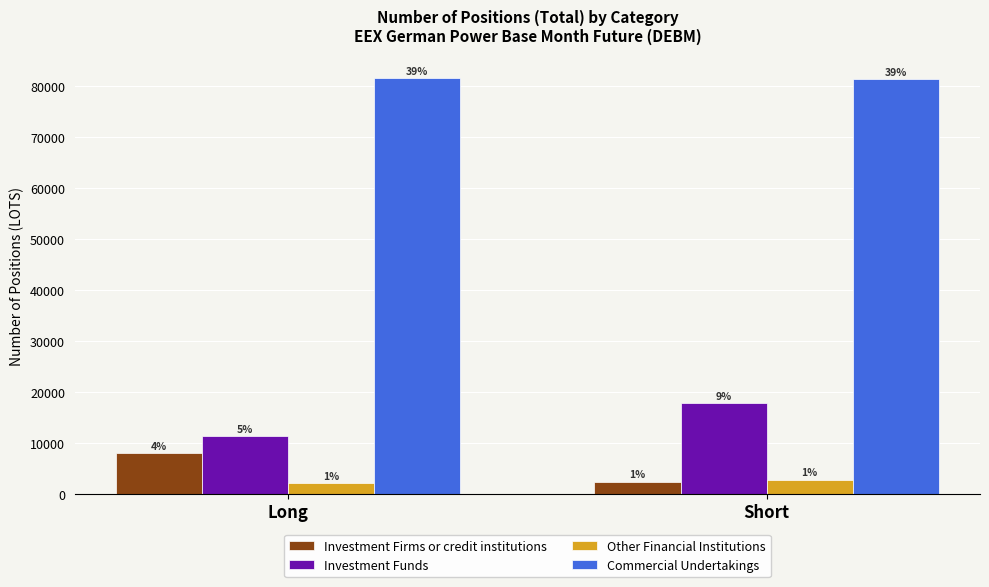

What is the label of the 2nd bar from the right?

Long